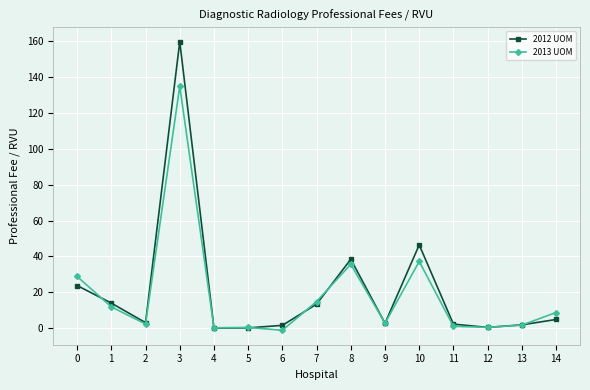

Which category has the highest value in the 2013 UOM series?

3